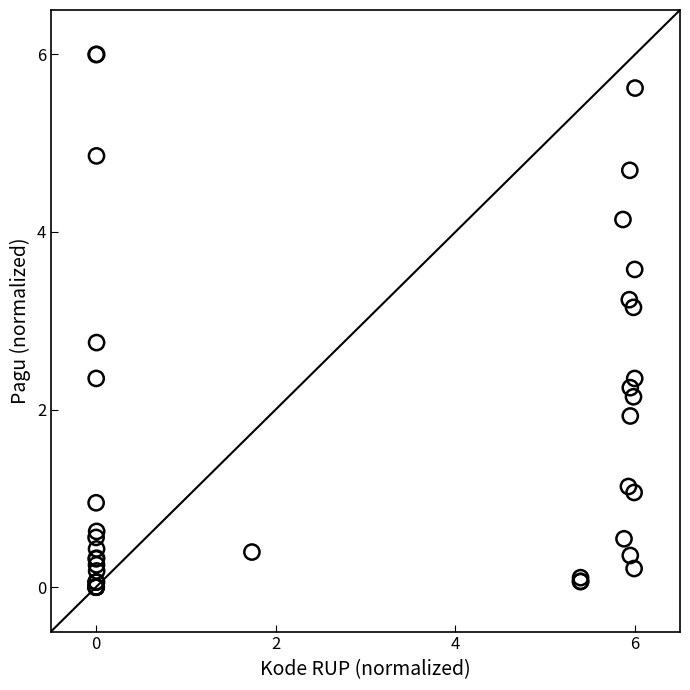

What Y value in the scatter plot is closest to 3?

3.2